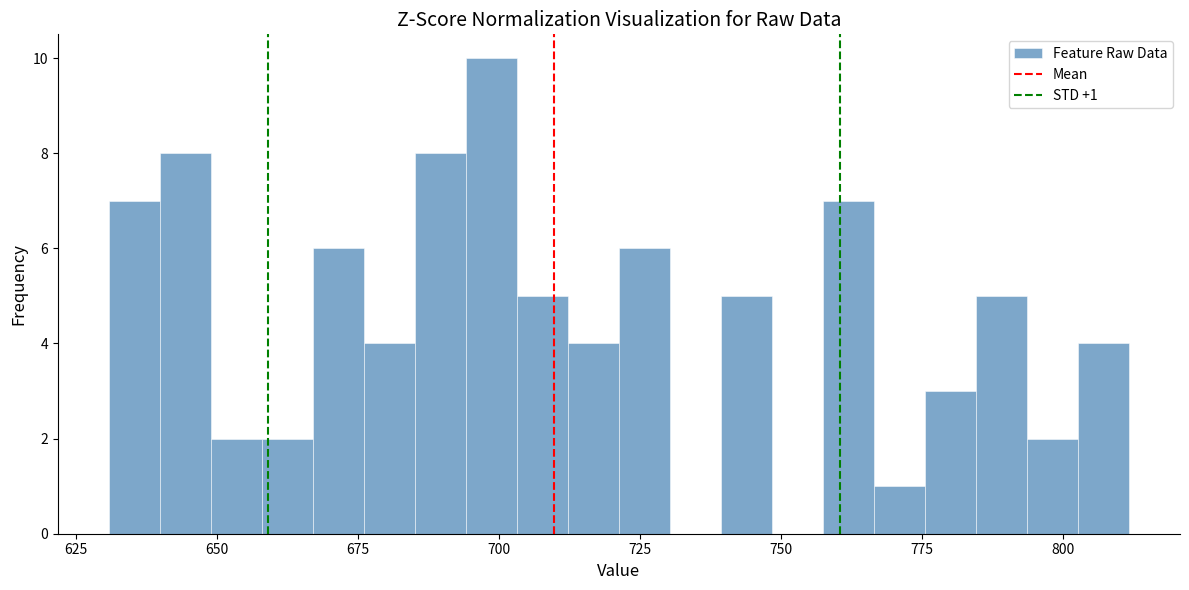

Around what value on the x-axis is the tallest bar? Give the approximate position of its centre, as read against the axis.

700